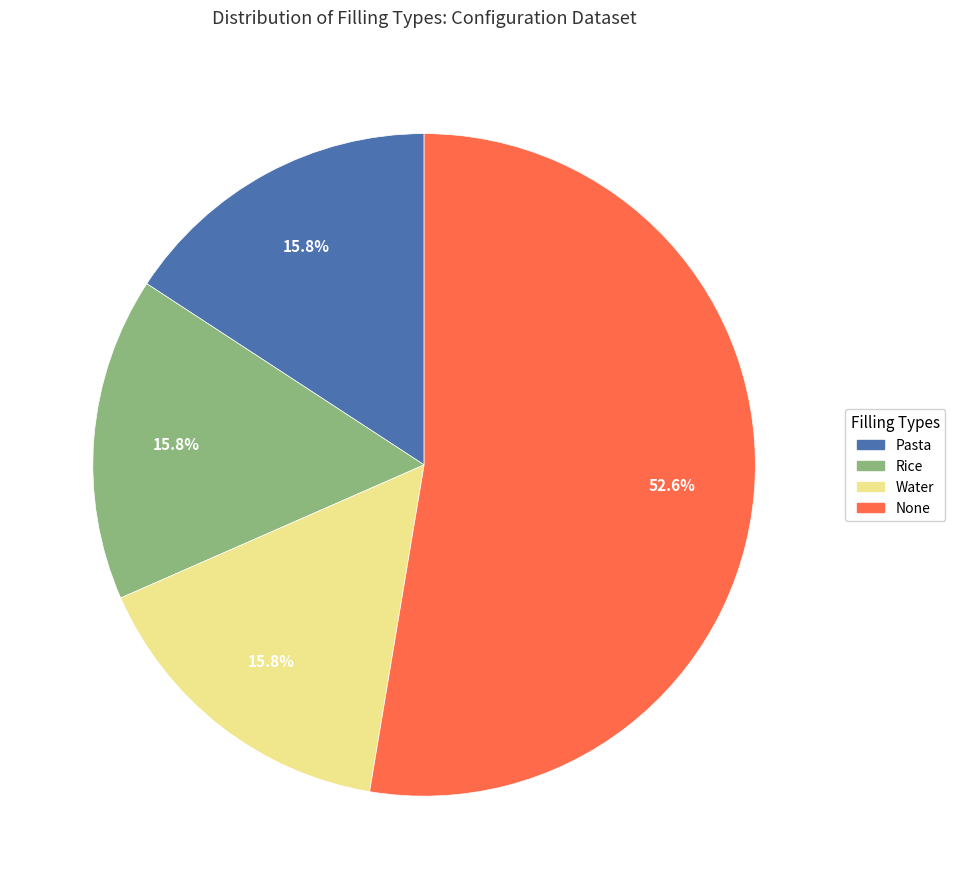

Which category has the biggest portion of the pie?

None